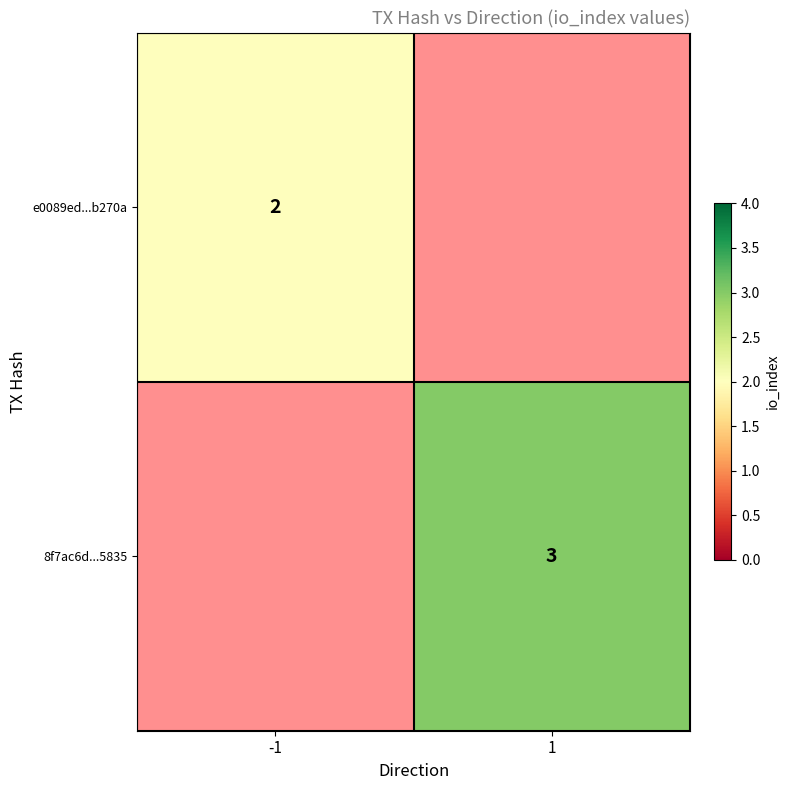

Which has a higher value, 1 or -1?

-1